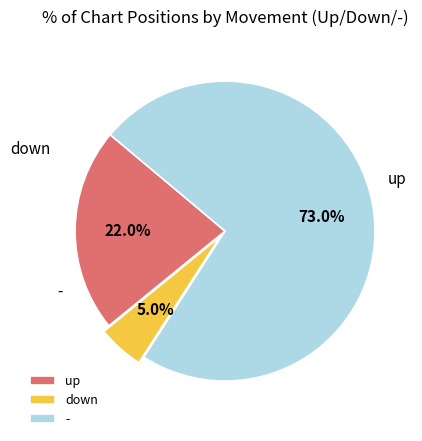

Which category accounts for the majority?

-